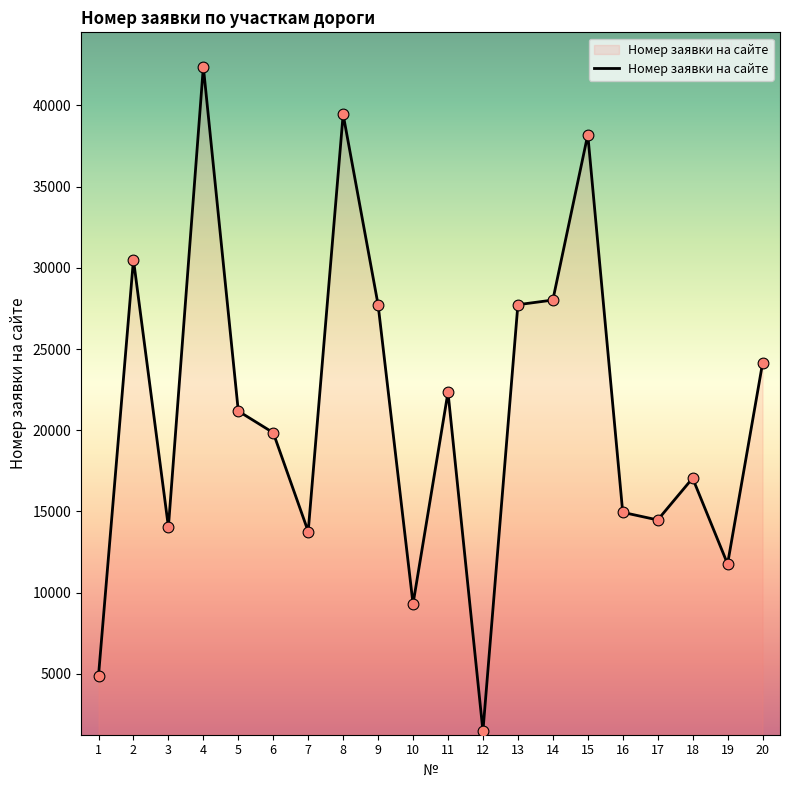

Between 17 and 1, which is larger?

17